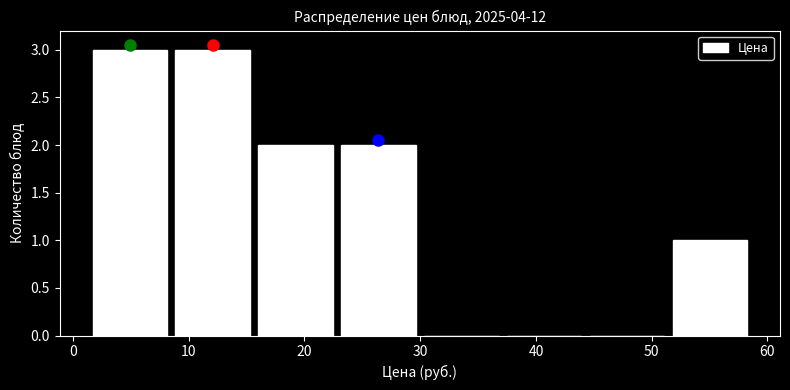

Reading left to right, list every bar in this chart as the range it spans on the x-axis followed by its height. Neither the bar edges nor the heights are printed on the chart, so give them approximately, as read against the axes.

1 to 8: 3
8 to 16: 3
16 to 23: 2
23 to 30: 2
30 to 37: 0
37 to 44: 0
44 to 51: 0
51 to 59: 1